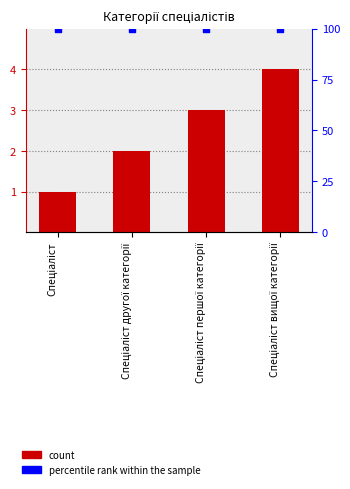

Which series reaches the maximum Y coordinate?

percentile rank within the sample